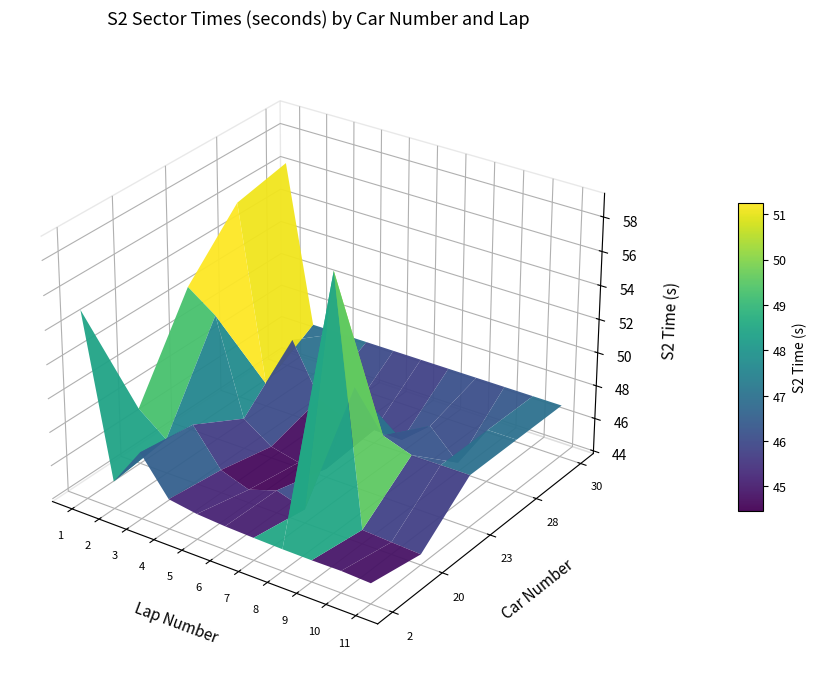

Is the value of 30 at 1 greater than the value of 28 at 7?

Yes